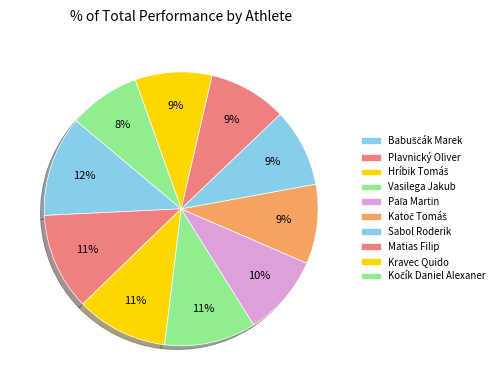

How many slices are in this pie chart?

10